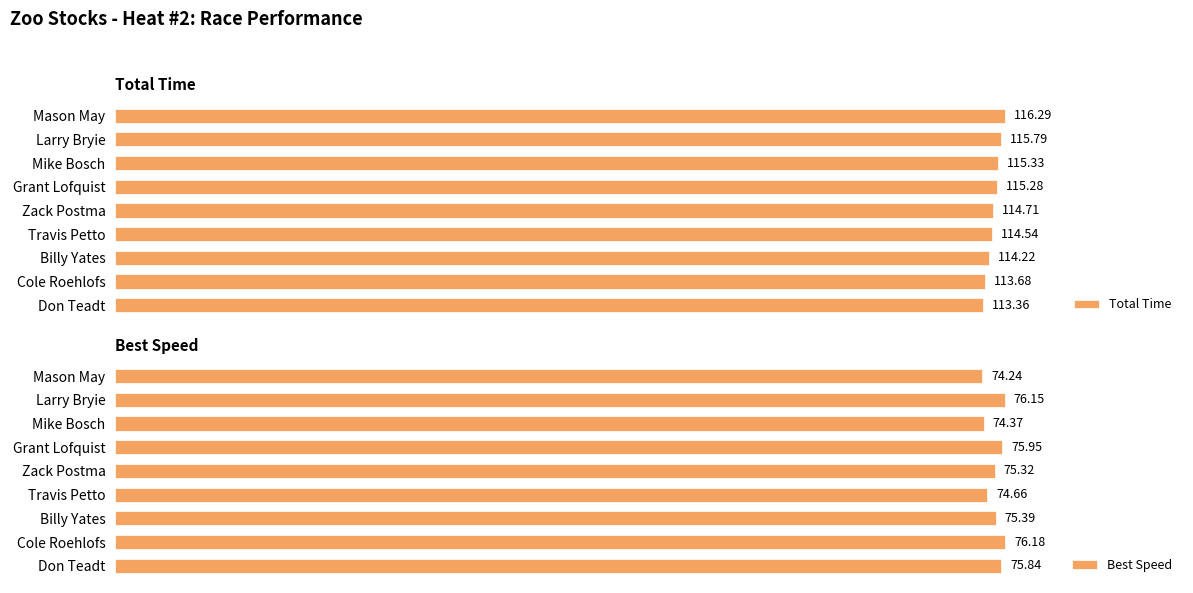

Does the chart contain any negative values?

No